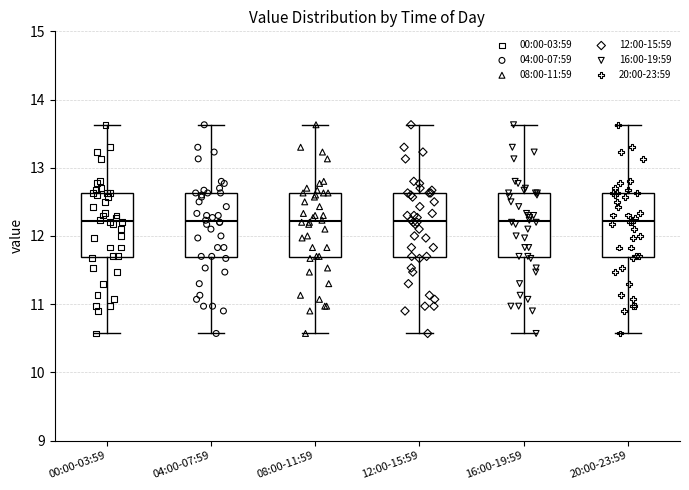

Reading left to right, transcribe this box plot: for each box, give where its median line is, the range the box spans, and where its two whiskers end, as read against the y-axis. The values are not printed on the chart, so give them approximately, as read against the axis.

00:00-03:59: median 12.2, box 11.7 to 12.6, whiskers 10.6 to 13.6
04:00-07:59: median 12.2, box 11.7 to 12.6, whiskers 10.6 to 13.6
08:00-11:59: median 12.2, box 11.7 to 12.6, whiskers 10.6 to 13.6
12:00-15:59: median 12.2, box 11.7 to 12.6, whiskers 10.6 to 13.6
16:00-19:59: median 12.2, box 11.7 to 12.6, whiskers 10.6 to 13.6
20:00-23:59: median 12.2, box 11.7 to 12.6, whiskers 10.6 to 13.6